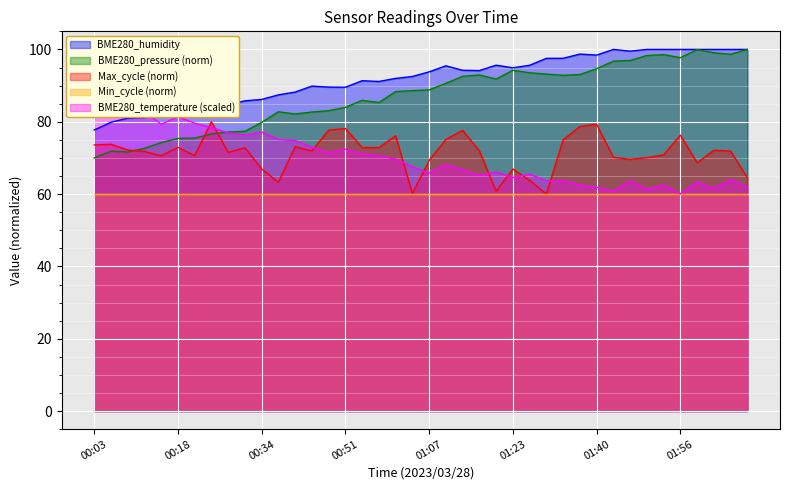

Which label corresponds to the smallest value in the chart?

01:30